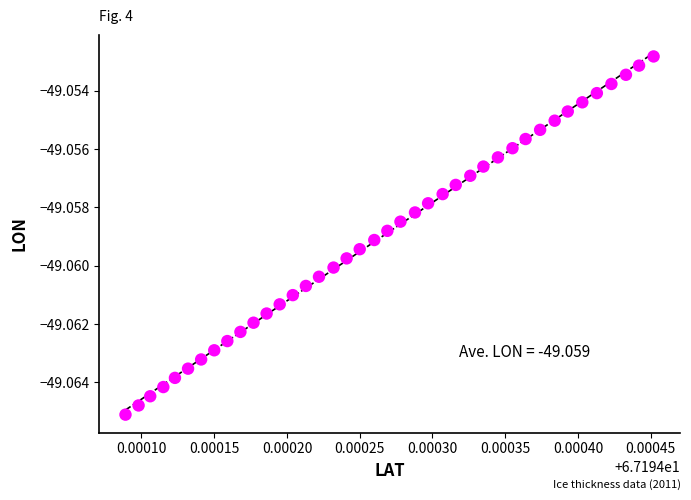

How many data points are displayed?

40